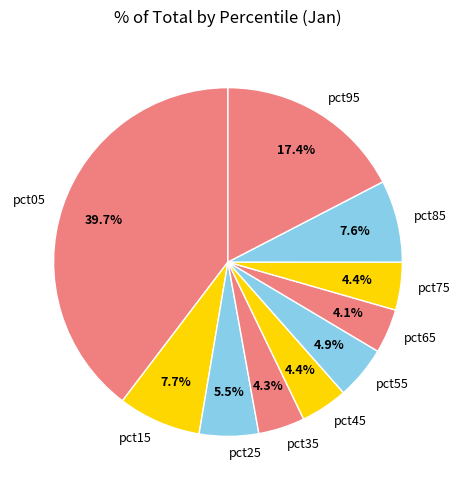

Between pct45 and pct95, which is larger?

pct95